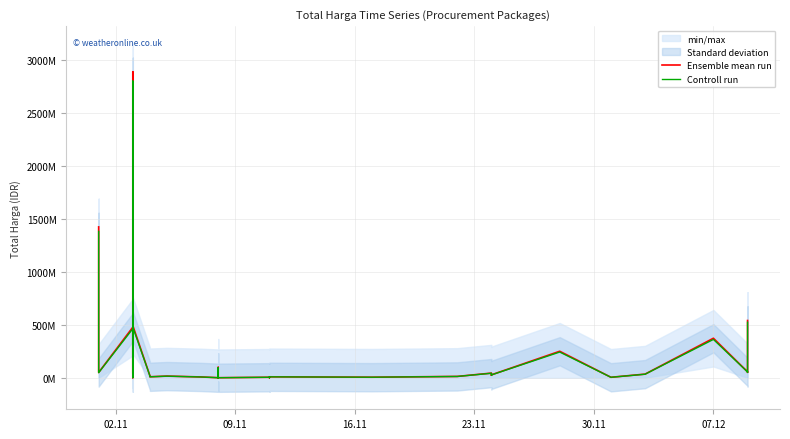

At which label is Ensemble mean run closest to 1446100000?

02.11